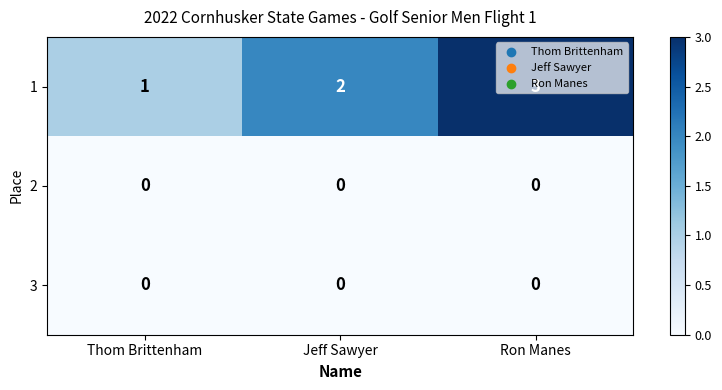

What is the sum of all 1 values?

6